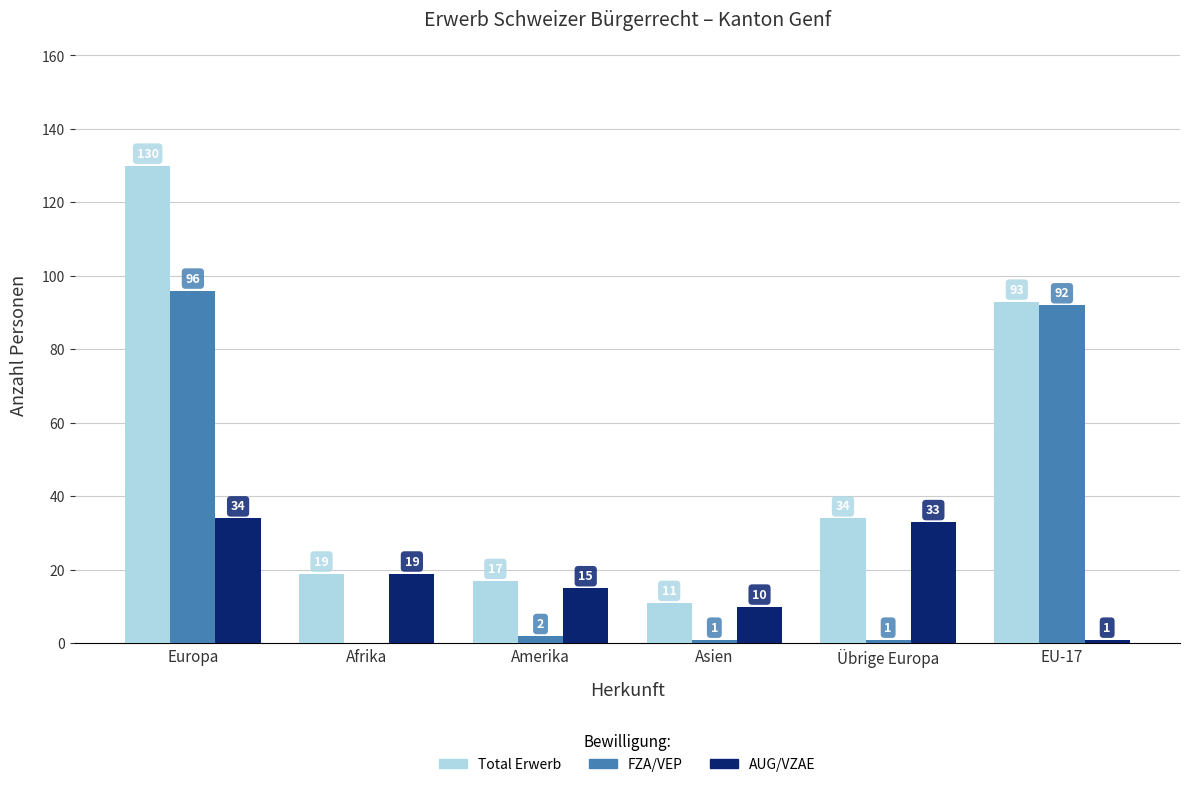

What is the maximum value shown in the chart?

130